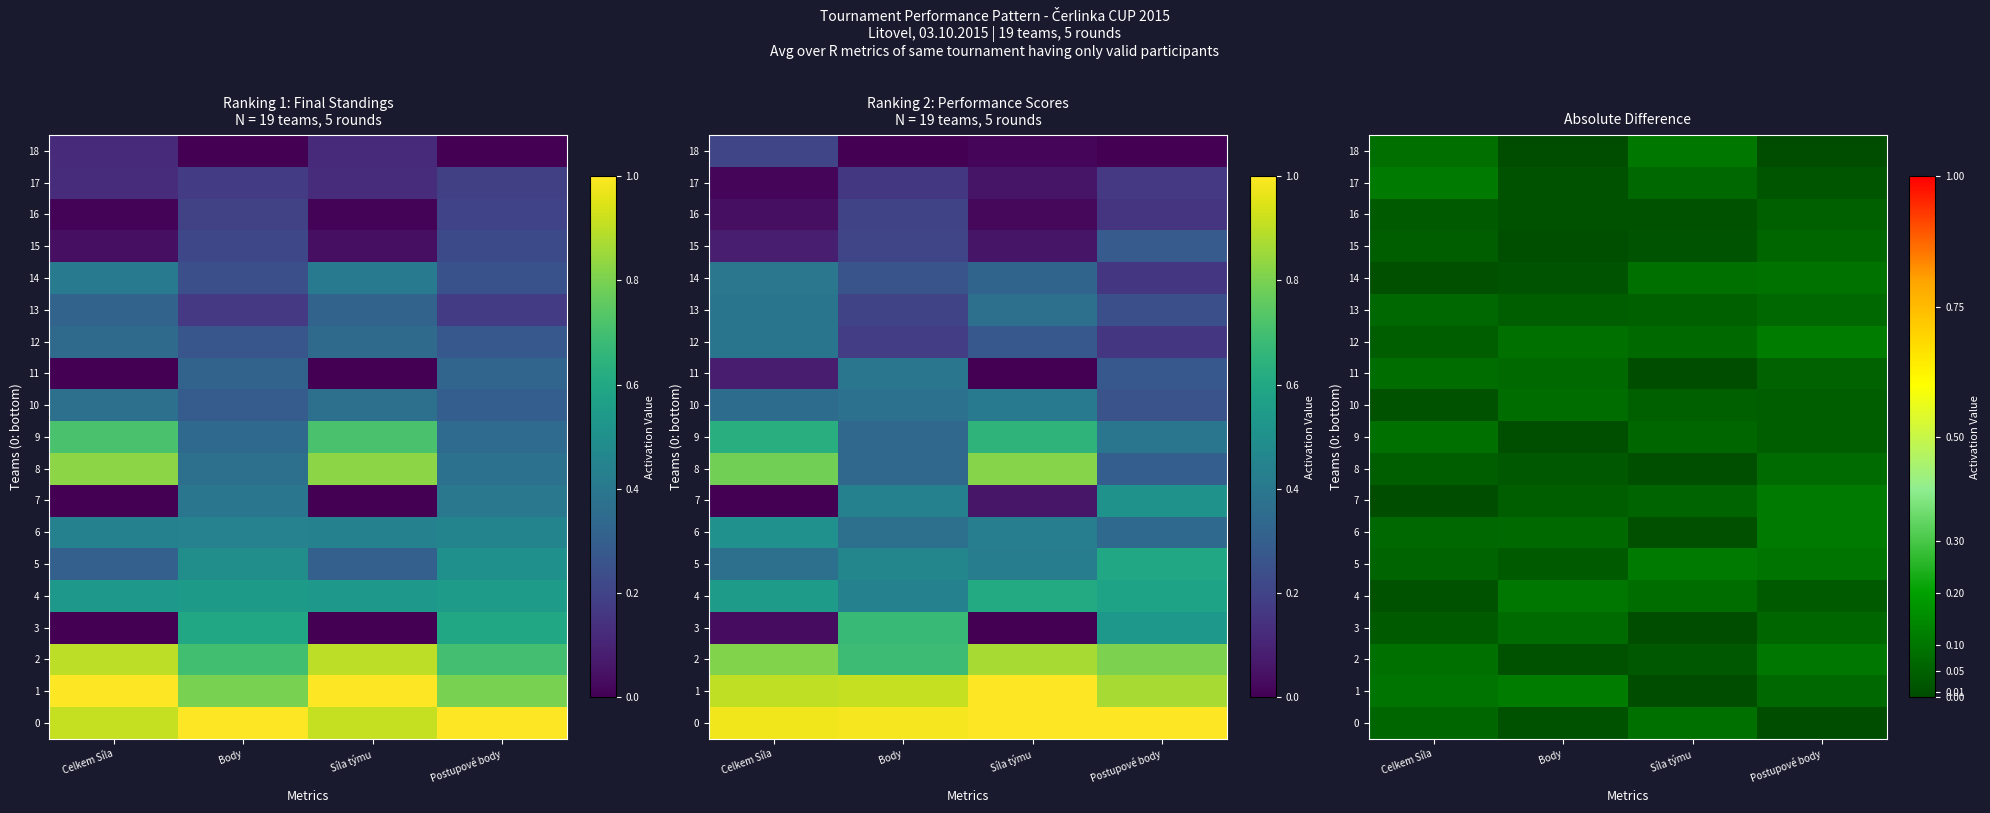

At how many categories does at least one series exceed 0?

4